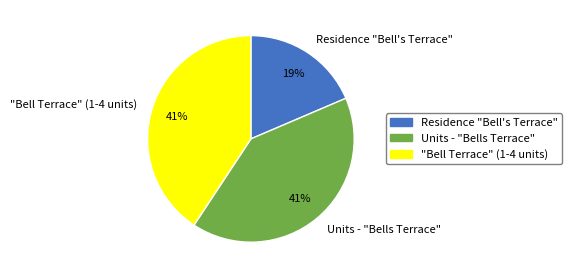

Is it true that Residence "Bell's Terrace" is 6% of the pie?

False